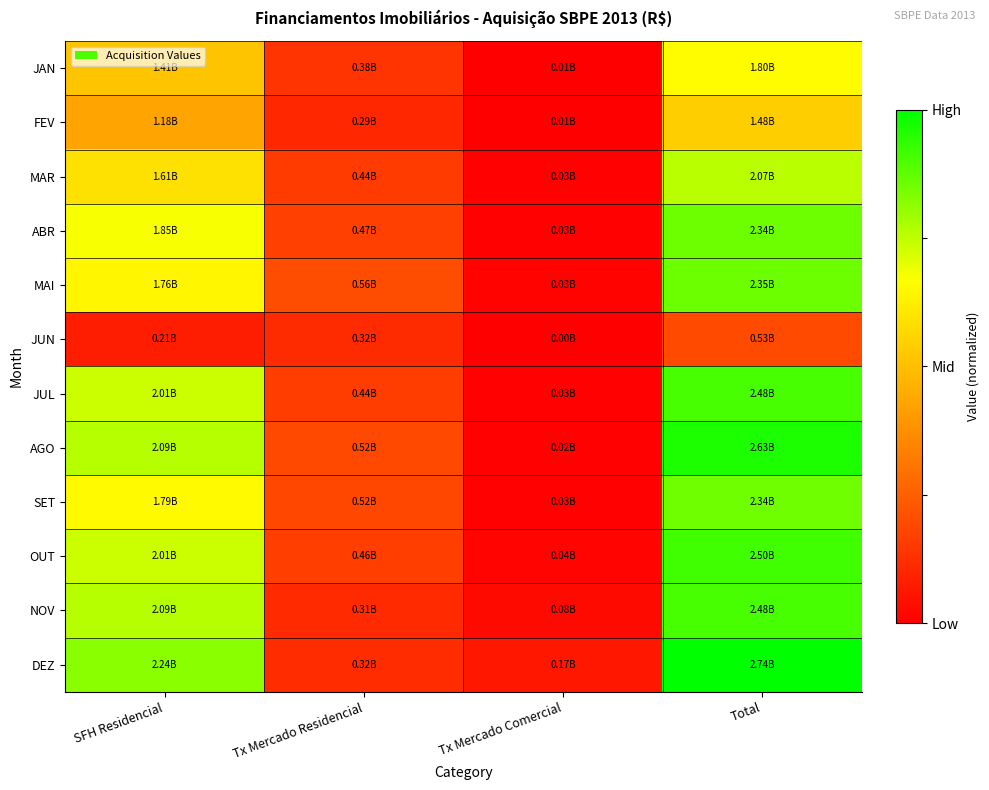

What is the difference between the highest and lowest values at Tx Mercado Residencial?

0.1